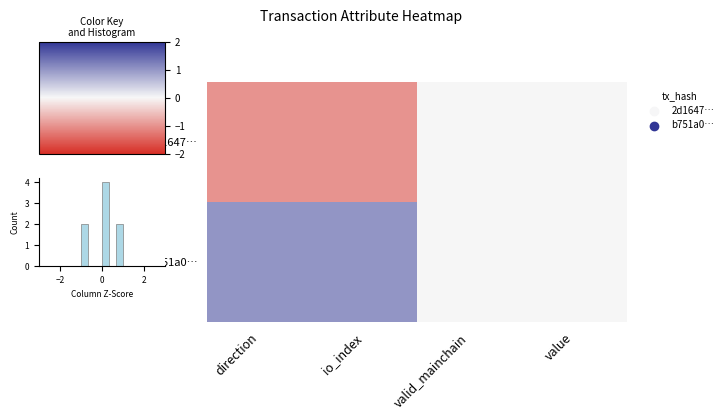

At which category does the chart reach its peak across all series?

direction